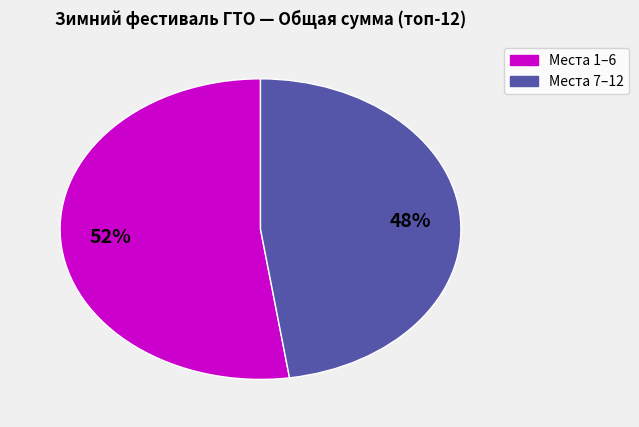

Is there a majority slice in this chart?

Yes